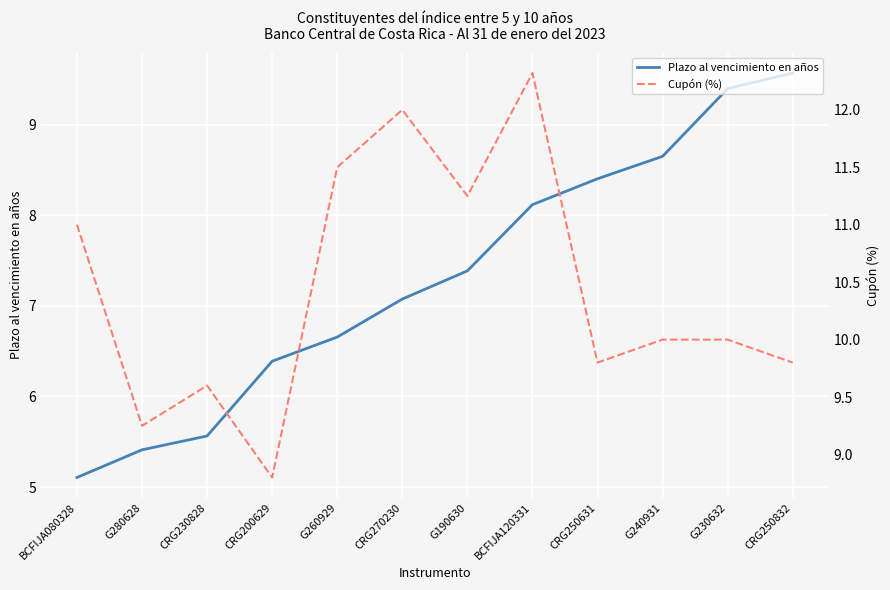

True or false: Plazo al vencimiento en años and Cupón (%) intersect in this chart.

False